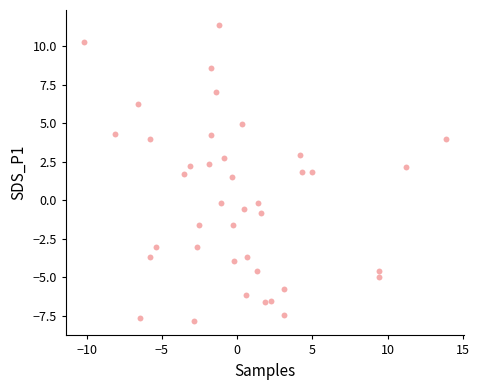

What is the range of X values (max minus min)?

24.0